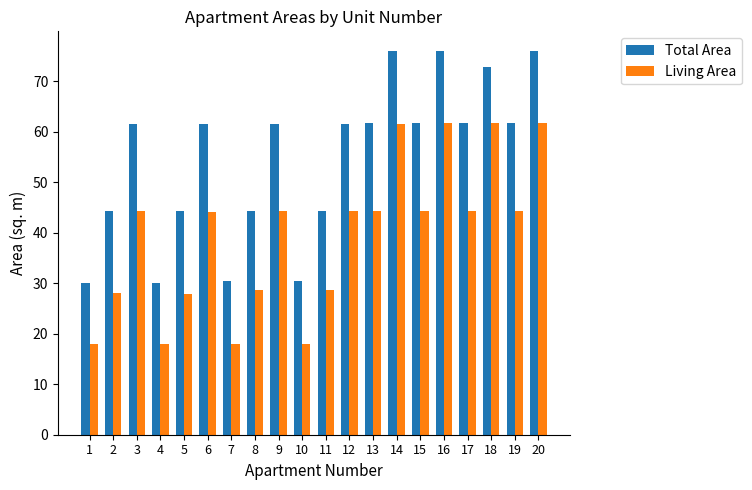

Which series changed the most between 8 and 20?

Living Area